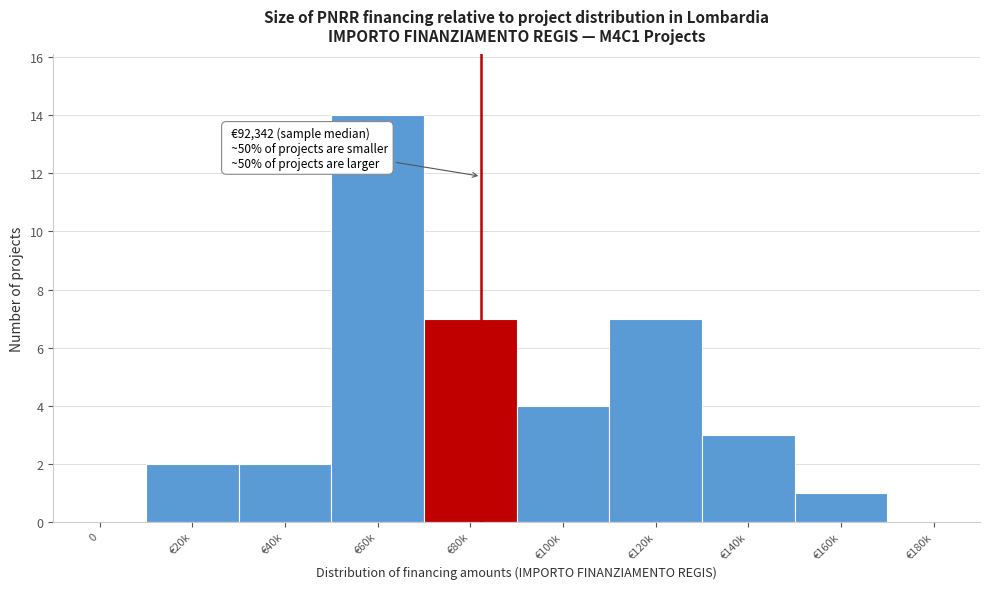

Reading right to left, transcribe all the data shown in this chart.

€180k=0	€160k=1	€140k=3	€120k=7	€100k=4	€80k=7	€60k=14	€40k=2	€20k=2	0=0